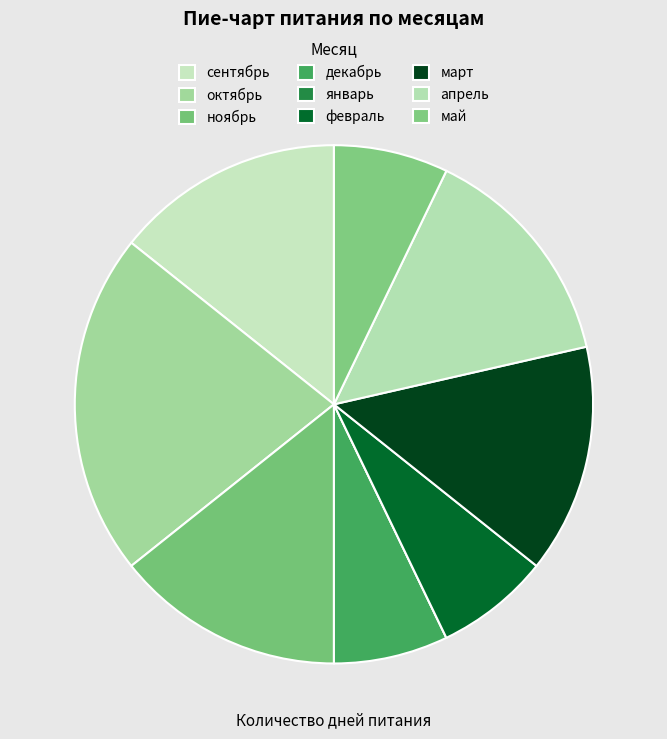

What is the ratio of the value at март to the value at декабрь?

2.0